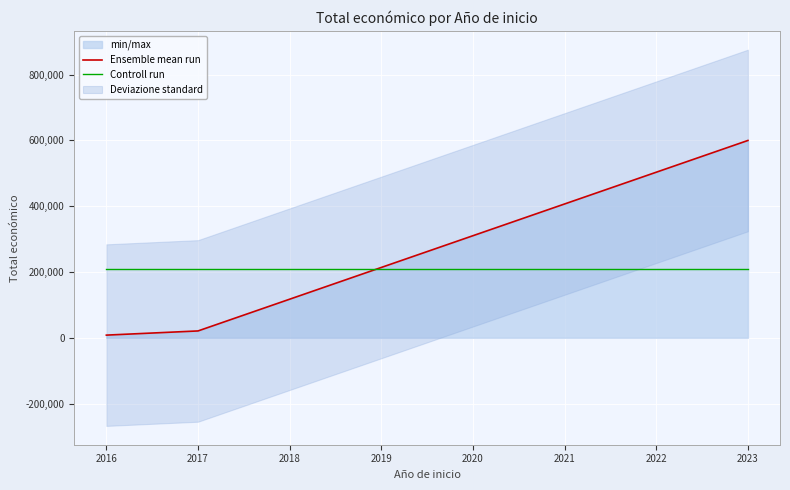

Is the value of Ensemble mean run at 2016 greater than the value of Controll run at 2023?

No